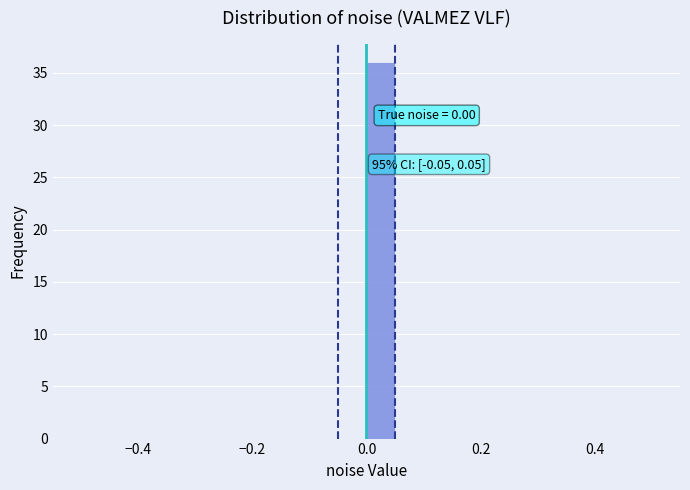

Around what value on the x-axis is the tallest bar? Give the approximate position of its centre, as read against the axis.

0.02